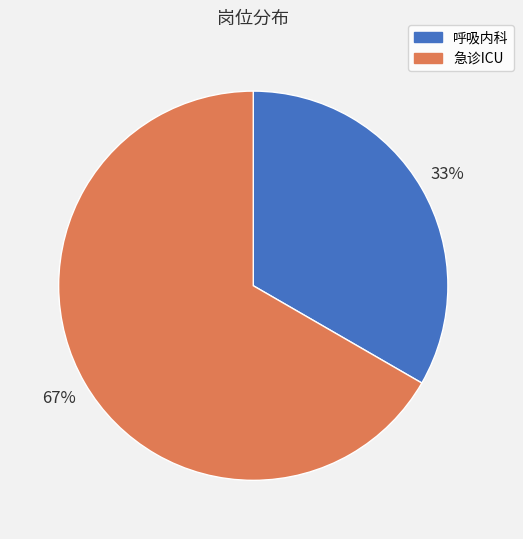

Rank the categories by value from lowest to highest.

呼吸内科, 急诊ICU